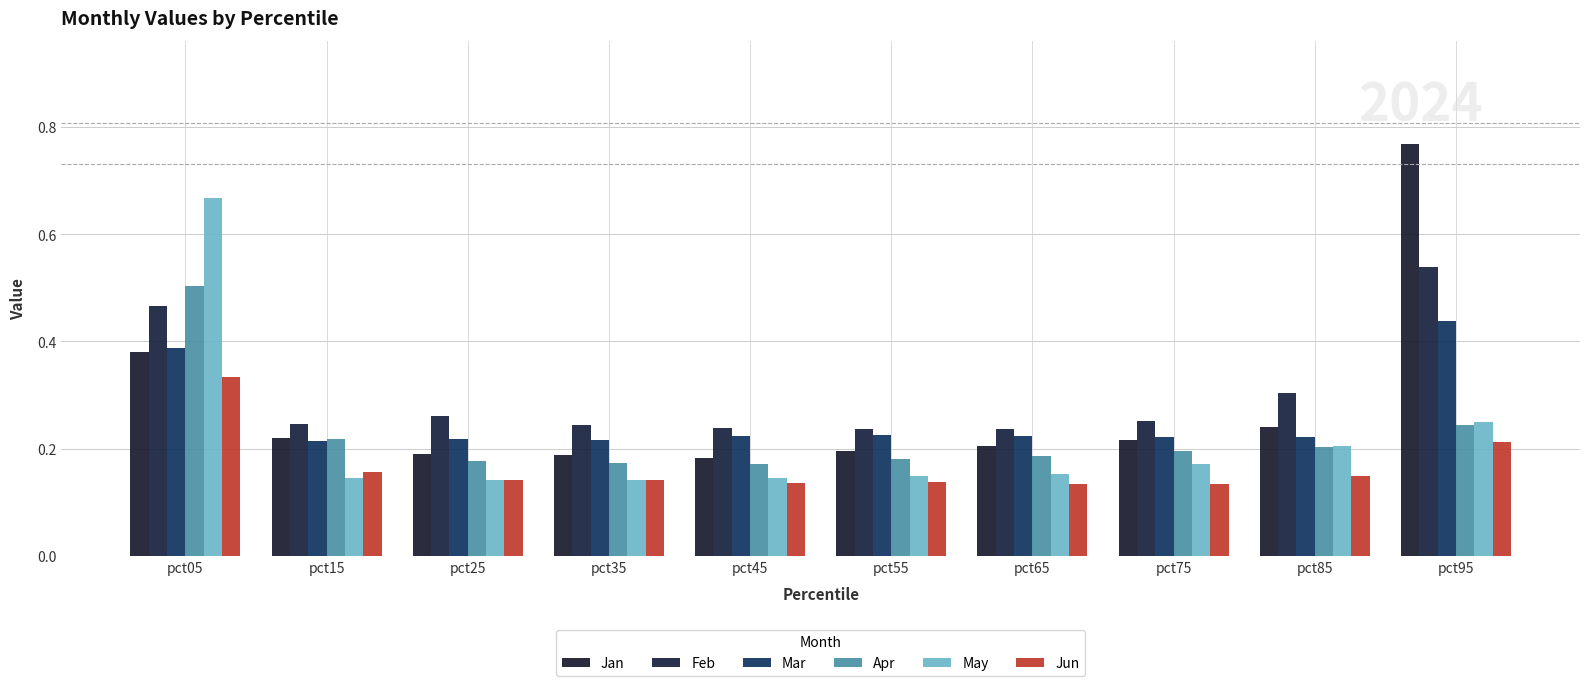

What is the sum of the Jan values at pct75 and pct85?

0.5